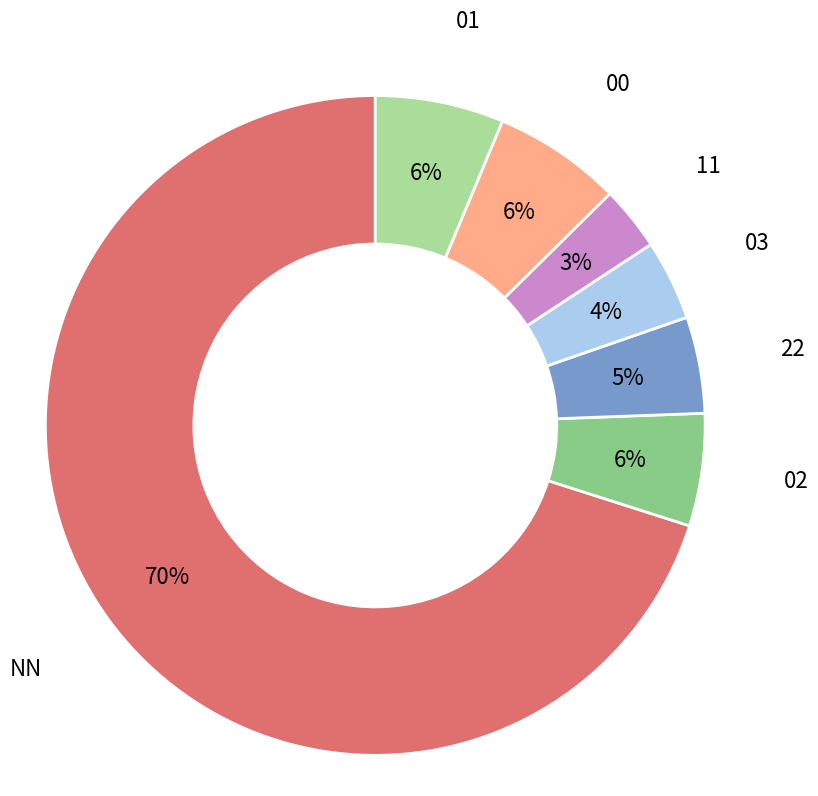

The 22 slice represents 5% of the pie. True or false?

True